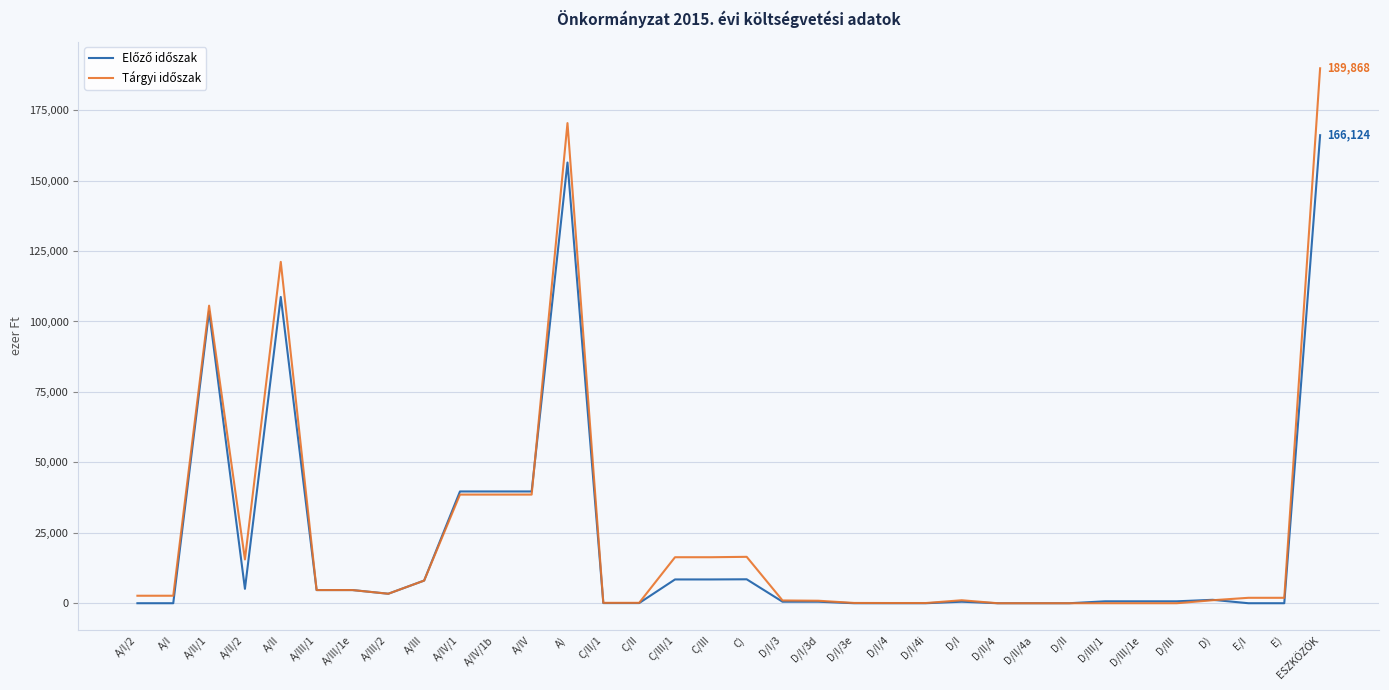

What is the maximum value shown in the chart?

189868